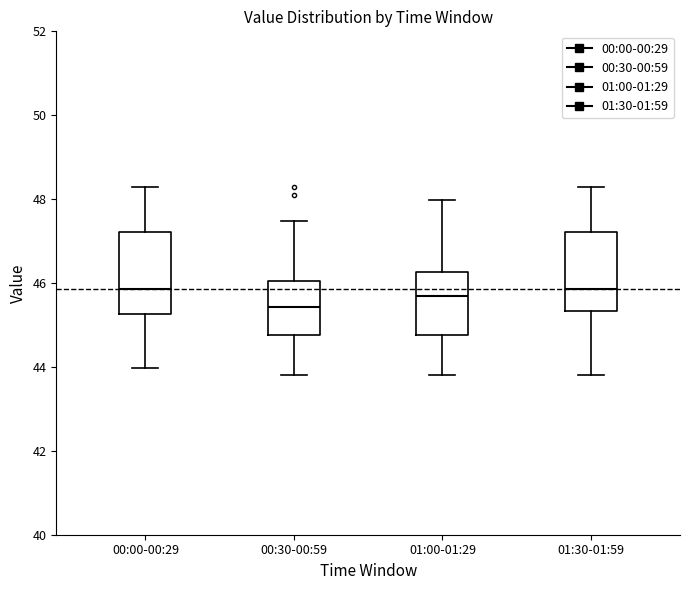

Reading left to right, transcribe this box plot: for each box, give where its median line is, the range the box spans, and where its two whiskers end, as read against the y-axis. The values are not printed on the chart, so give them approximately, as read against the axis.

00:00-00:29: median 45.8, box 45.2 to 47.2, whiskers 44.0 to 48.4
00:30-00:59: median 45.4, box 44.8 to 46.0, whiskers 43.8 to 47.4
01:00-01:29: median 45.8, box 44.8 to 46.2, whiskers 43.8 to 48.0
01:30-01:59: median 45.8, box 45.4 to 47.2, whiskers 43.8 to 48.4